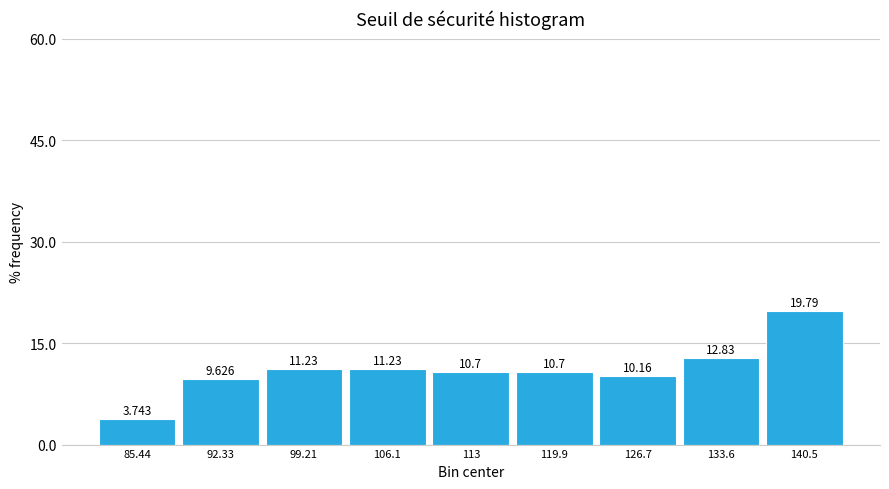

Over which range of the x-axis is the bar tallest?

137 to 144